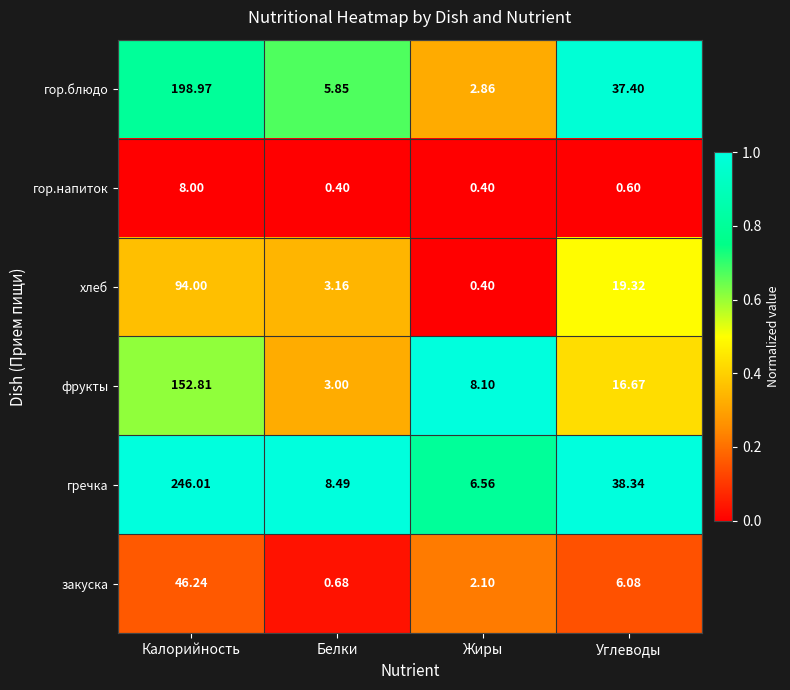

Which series has the largest total across all categories?

гречка